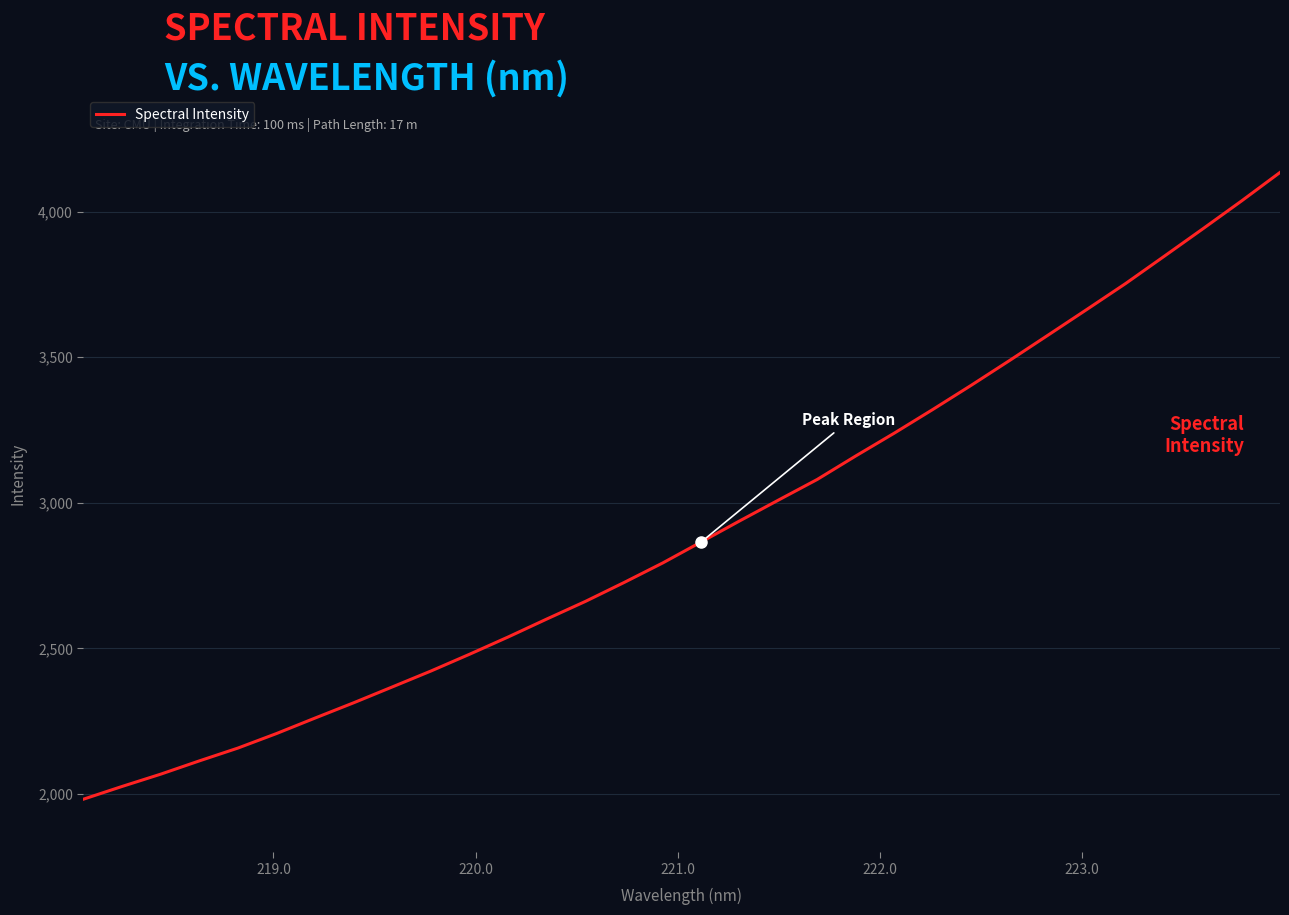

What is the difference between the maximum and minimum values?

2152.0